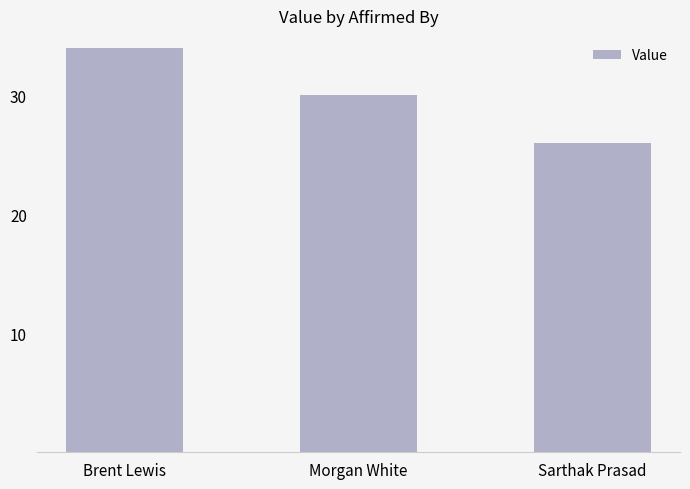

Where is the data nearest to the value 30?

Morgan White